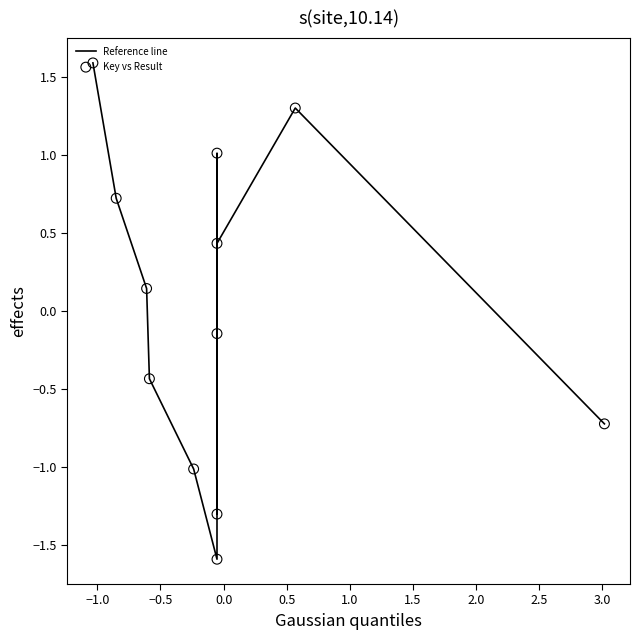

What is the greatest value displayed?

1.6